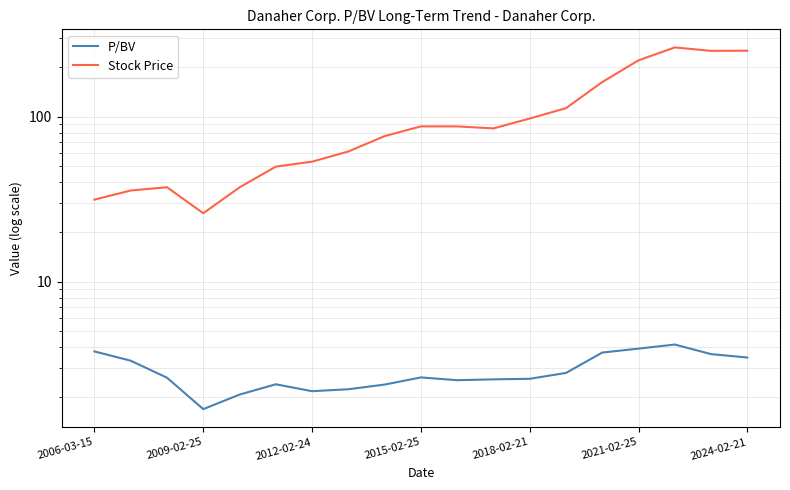

True or false: Stock Price and P/BV intersect in this chart.

False